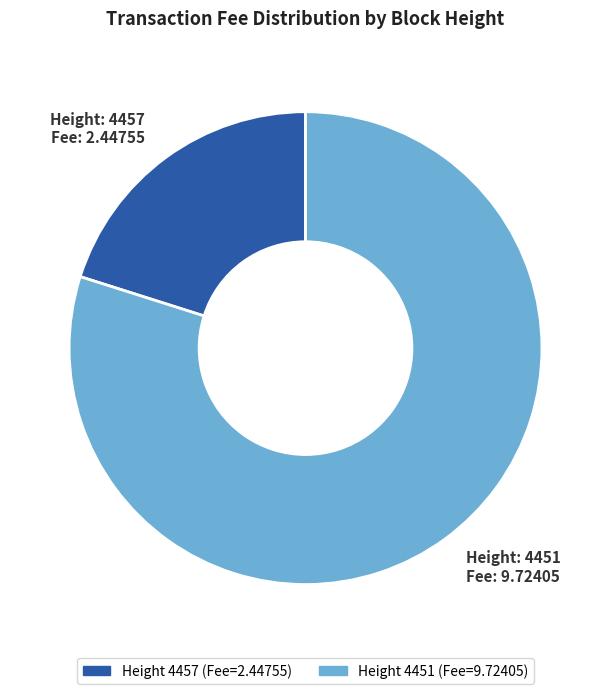

How many segments does this pie chart have?

2